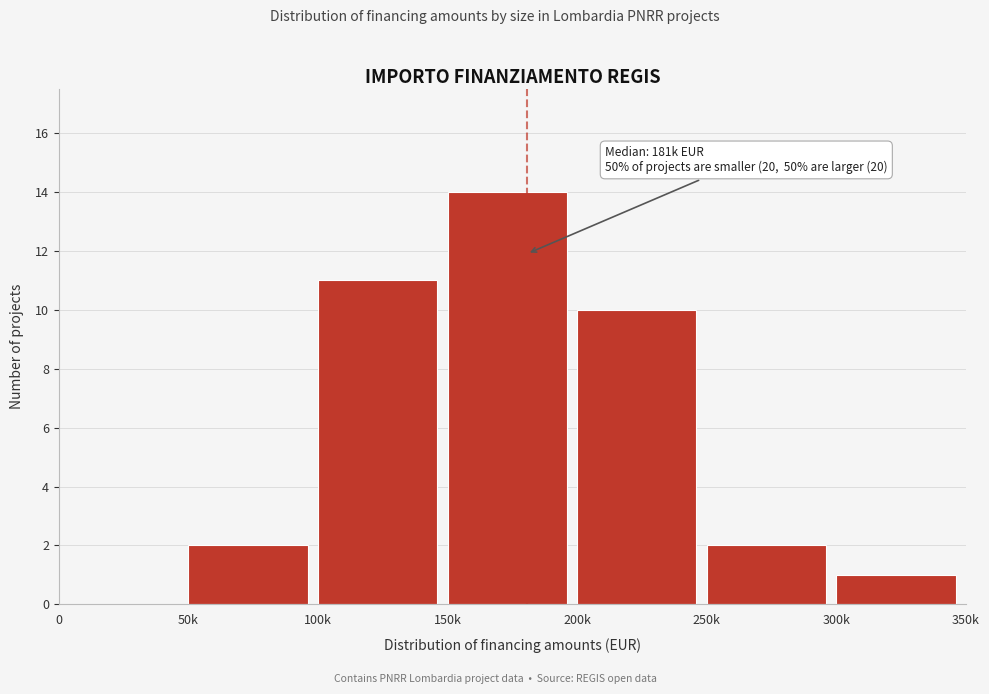

Reading left to right, extract all data points from this chart.

0=0	50k=2	100k=11	150k=14	200k=10	250k=2	300k=1